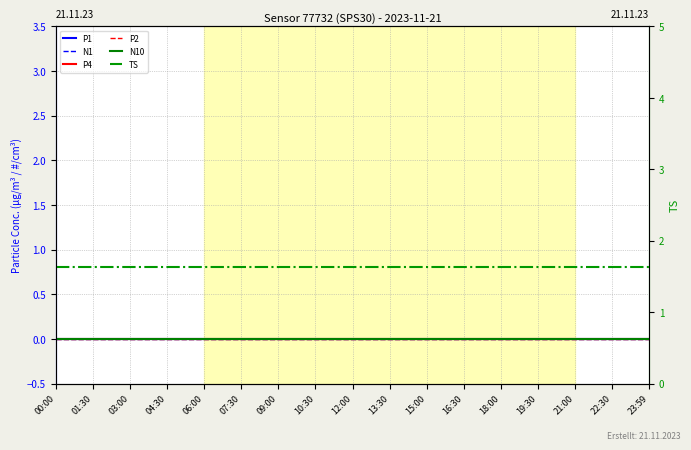

What is the sum of the TS values at 12:00 and 19:30?

3.3